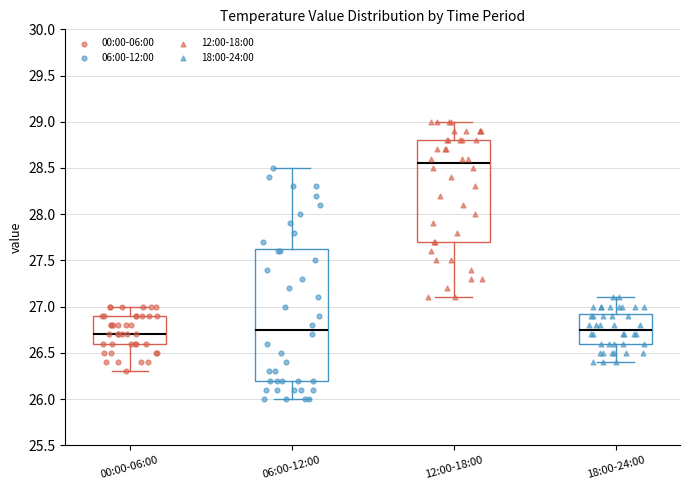

Reading left to right, transcribe this box plot: for each box, give where its median line is, the range the box spans, and where its two whiskers end, as read against the y-axis. The values are not printed on the chart, so give them approximately, as read against the axis.

00:00-06:00: median 26.70, box 26.60 to 26.90, whiskers 26.30 to 27.00
06:00-12:00: median 26.75, box 26.20 to 27.65, whiskers 26.00 to 28.50
12:00-18:00: median 28.55, box 27.70 to 28.80, whiskers 27.10 to 29.00
18:00-24:00: median 26.75, box 26.60 to 26.95, whiskers 26.40 to 27.10